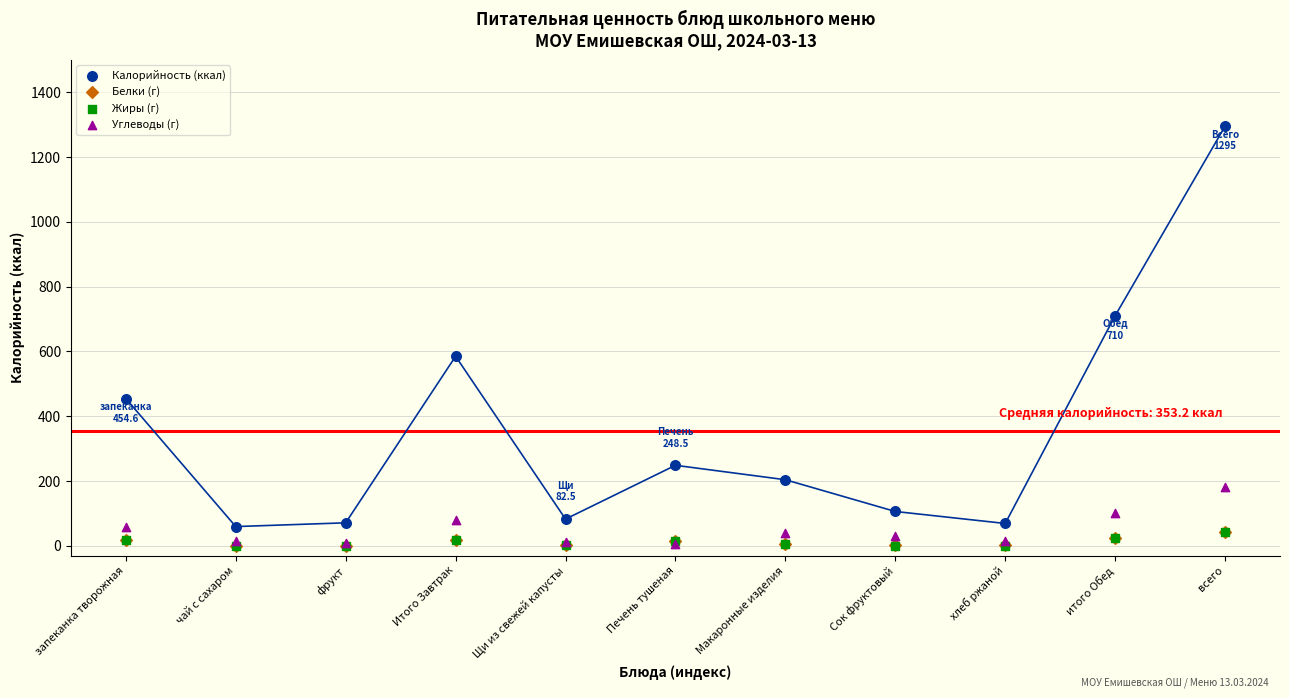

What are all the series names shown in the legend?

Калорийность (ккал), Белки (г), Жиры (г), Углеводы (г)